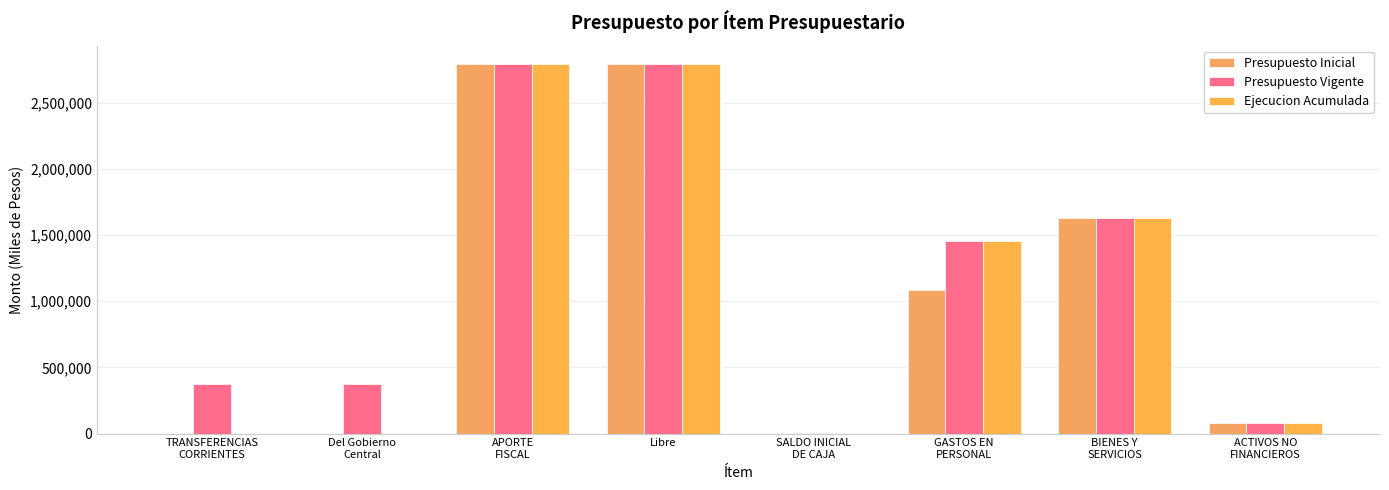

Reading right to left, transcribe all the data shown in this chart.

Presupuesto Inicial: 78369	1628463	1082012	0	2790844	2790844	0	0
Presupuesto Vigente: 78369	1628463	1457133	3127	2790844	2790844	371994	371994
Ejecucion Acumulada: 78368	1628462	1455617	0	2790825	2790825	0	0